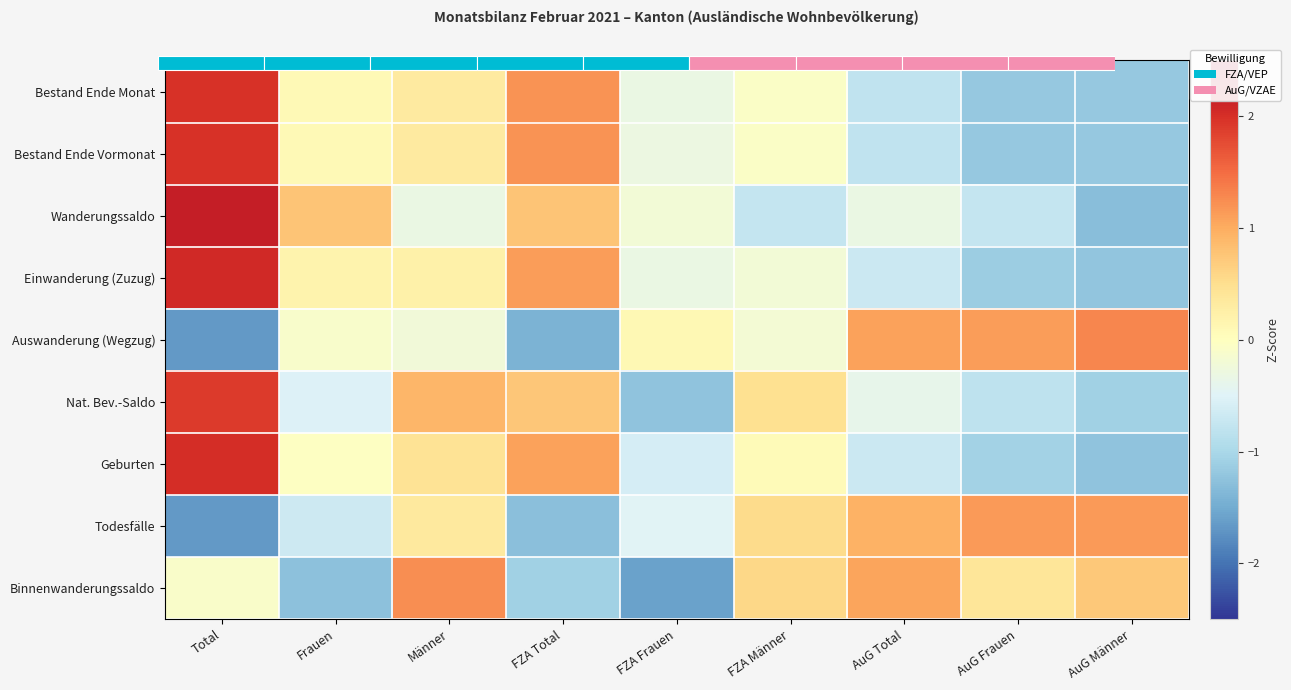

How many categories are shown in the chart?

9